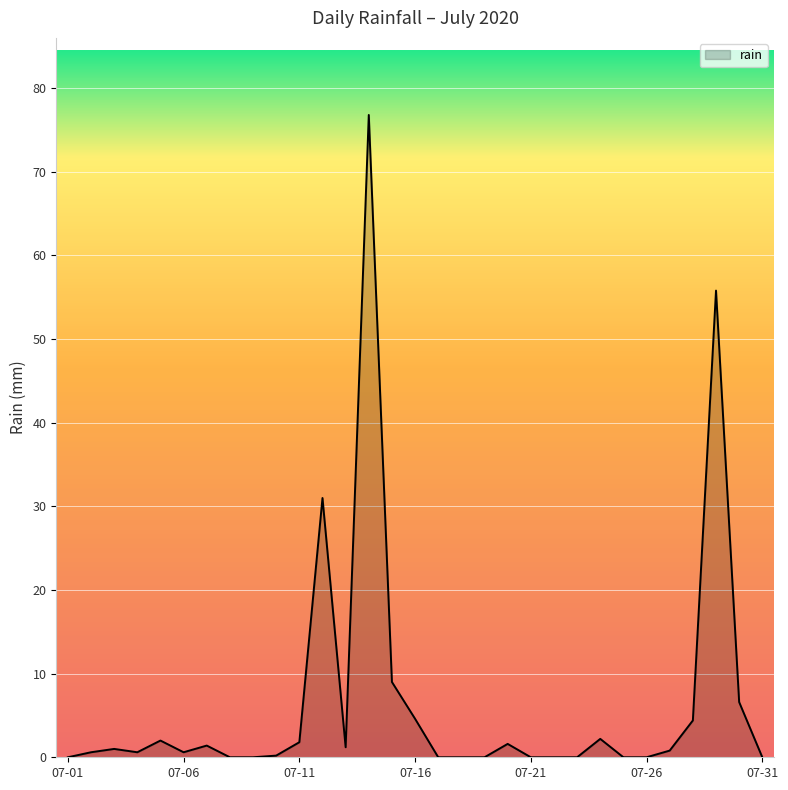

Which label corresponds to the largest value in the chart?

2020-07-14